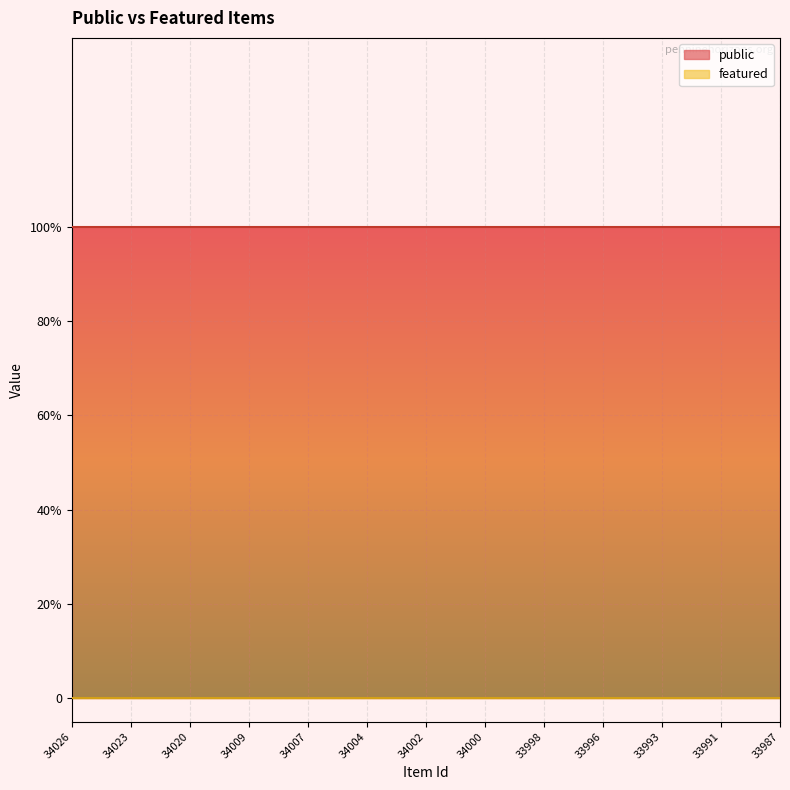

What is the average value of the public series?

1